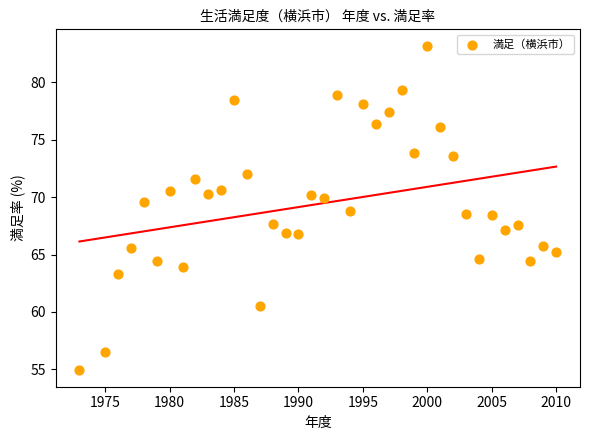

What is the range of Y values (max minus min)?

28.3